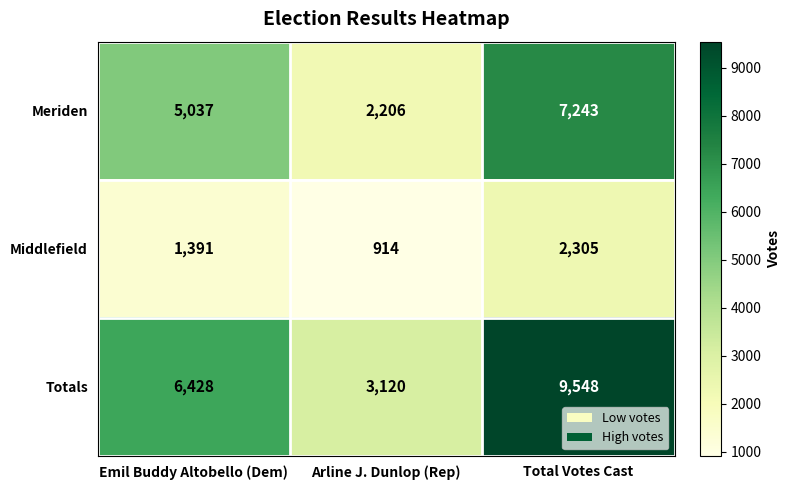

At how many categories does at least one series exceed 4700?

2